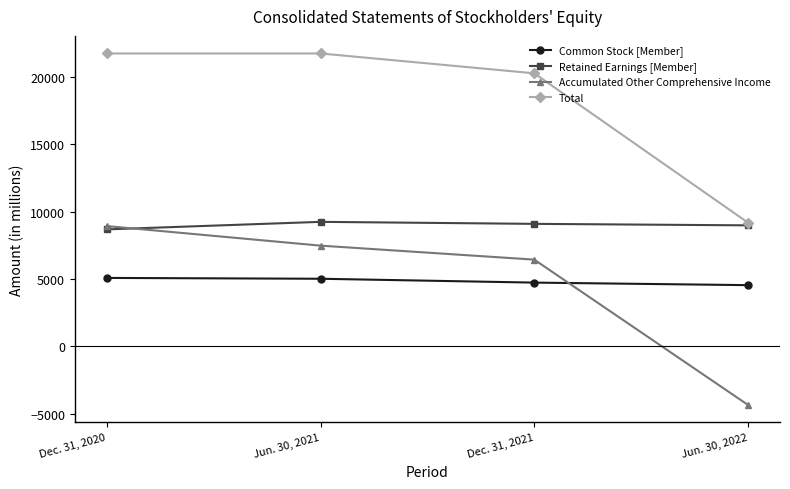

What is the highest value of the Common Stock [Member] series?

5082